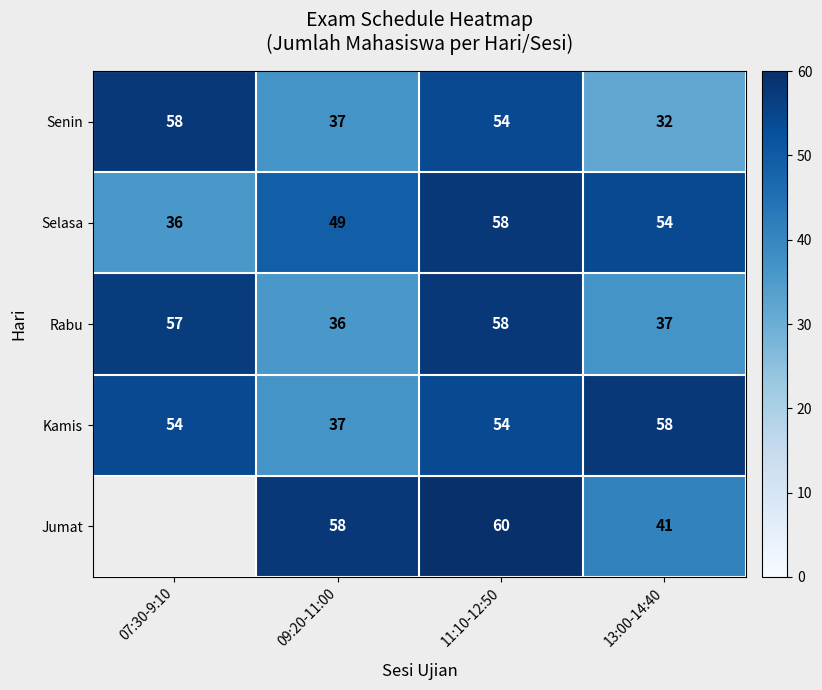

What value does the Kamis series have at 07:30-9:10, to the nearest 10?

50